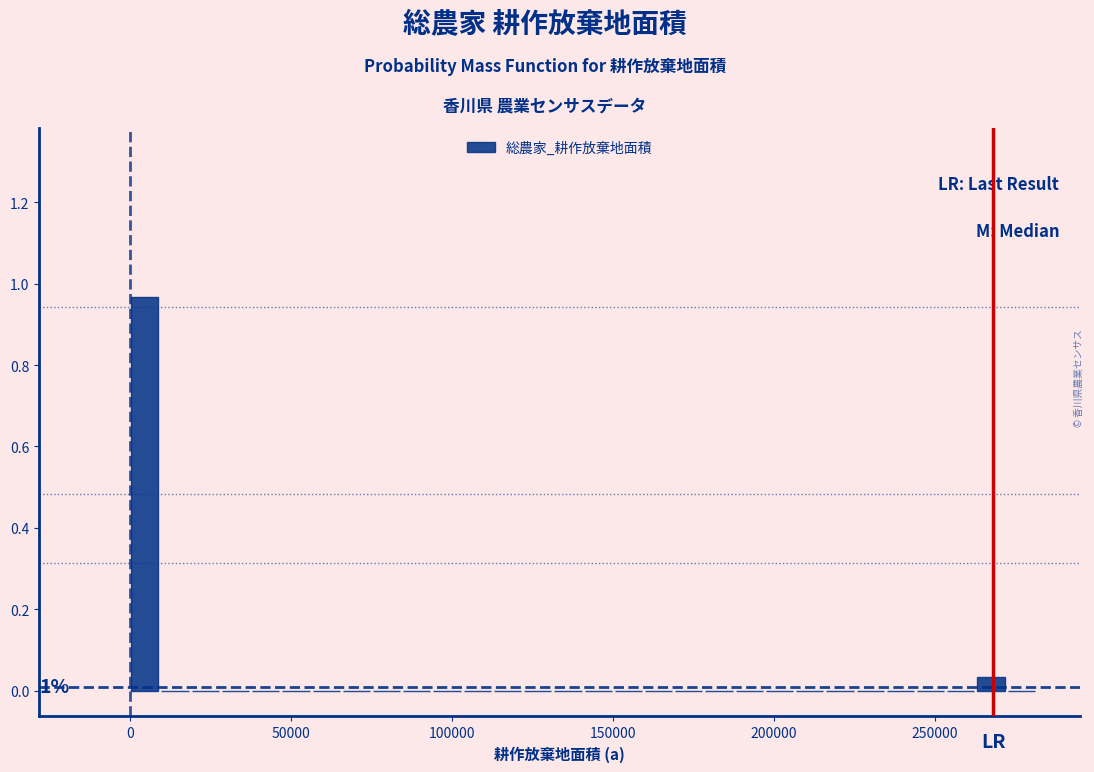

Around what value on the x-axis is the tallest bar? Give the approximate position of its centre, as read against the axis.

5000